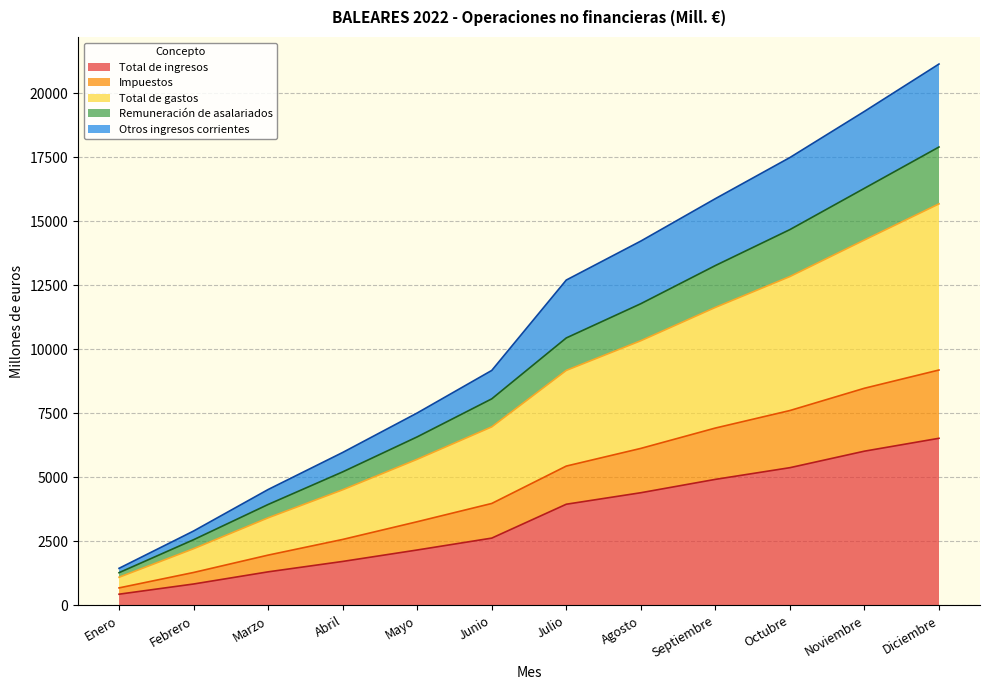

At which label does Total de ingresos reach its peak?

Diciembre